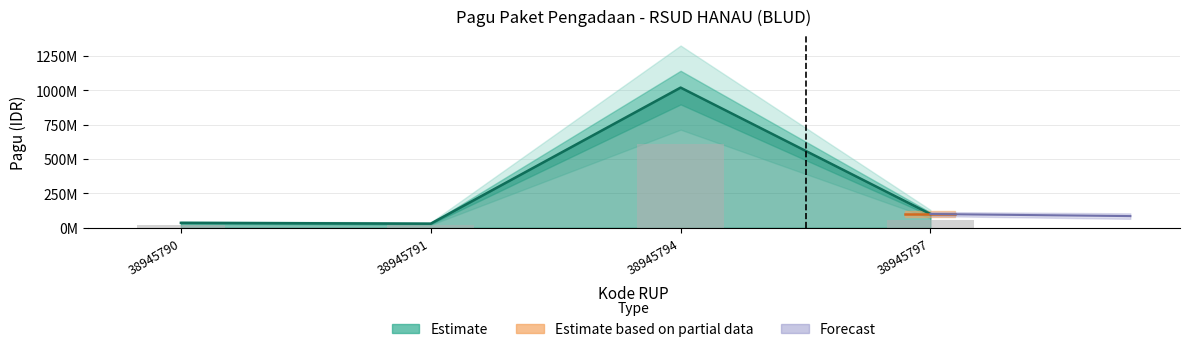

The chart shows a value of 8370835 at 38945791. True or false?

False